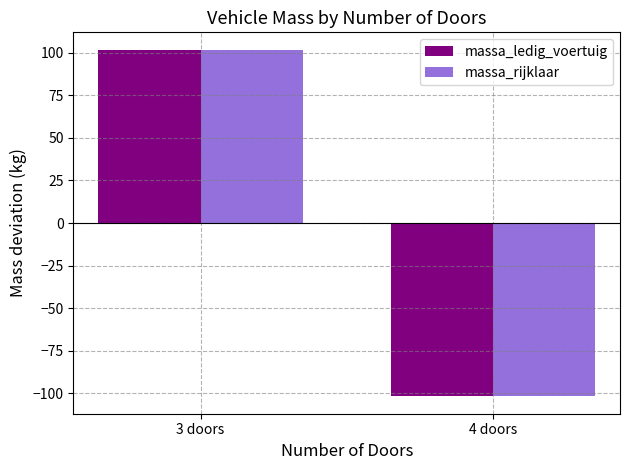

List the labels in order of massa_ledig_voertuig value, largest first.

3 doors, 4 doors